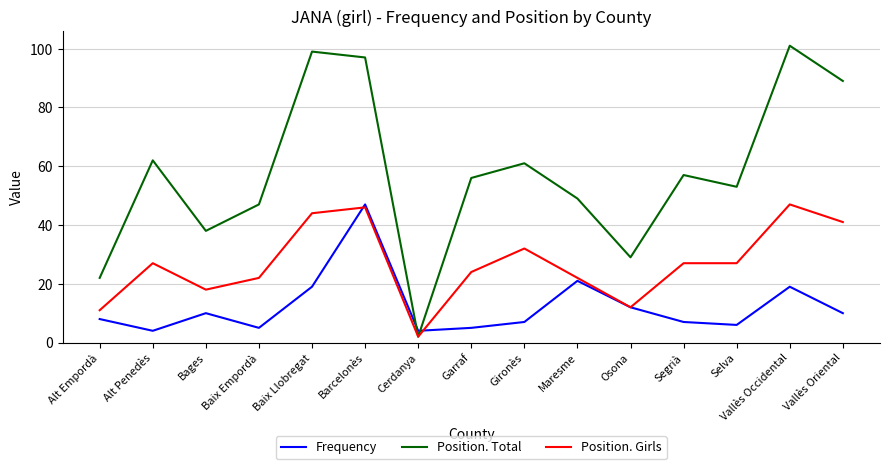

After their last crossing, which series has the higher values: Position. Total or Frequency?

Position. Total